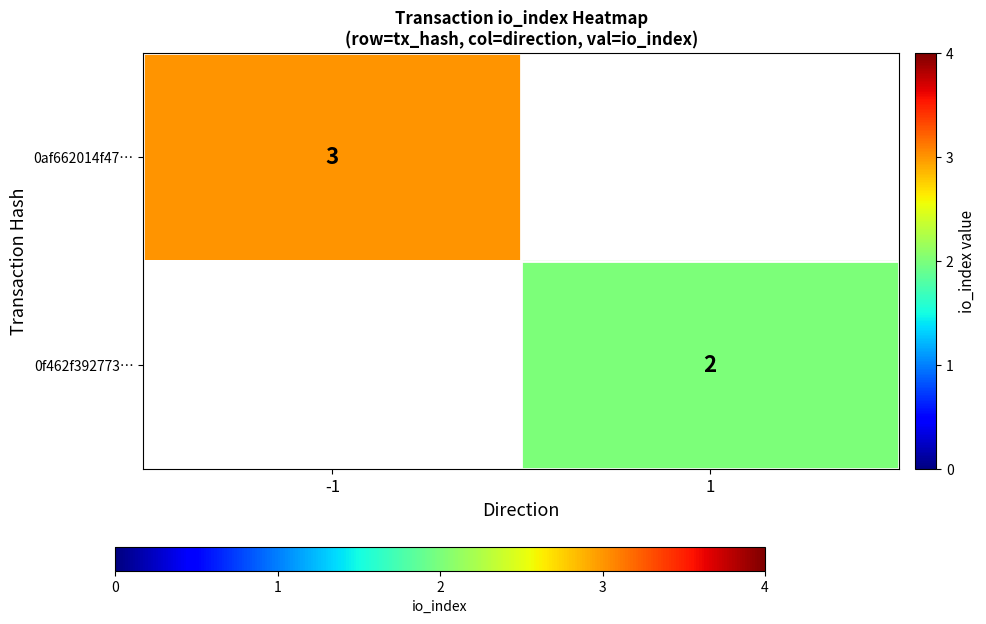

Count the number of data series in this chart.

2